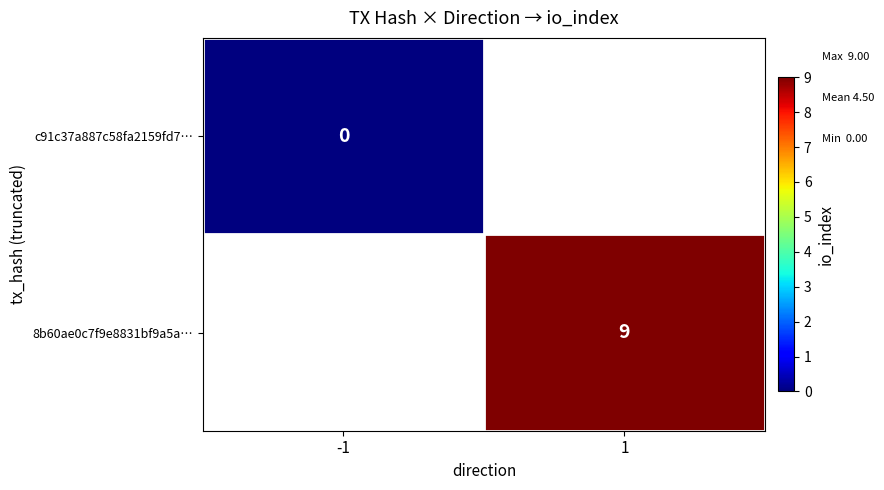

Is it true that 8b60ae0c7f9e8831bf9a5a… equals 13 at 1?

False